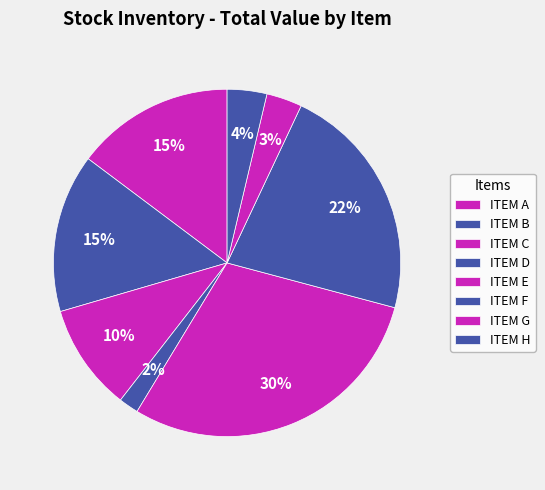

How many slices are in this pie chart?

8